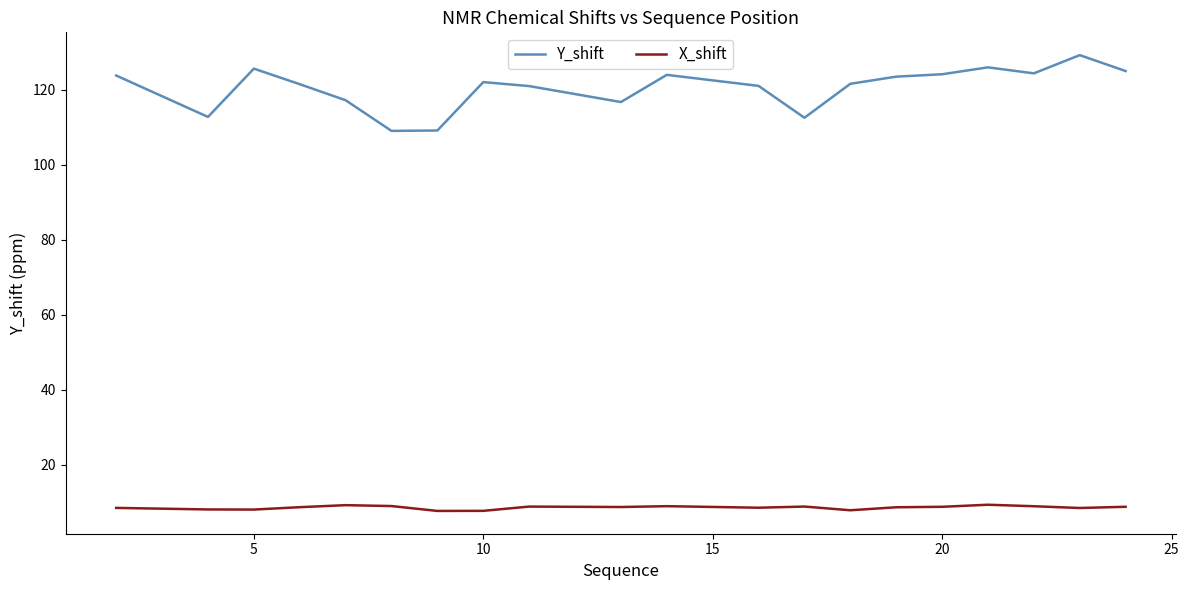

What is the sum of all Y_shift values?

2411.2